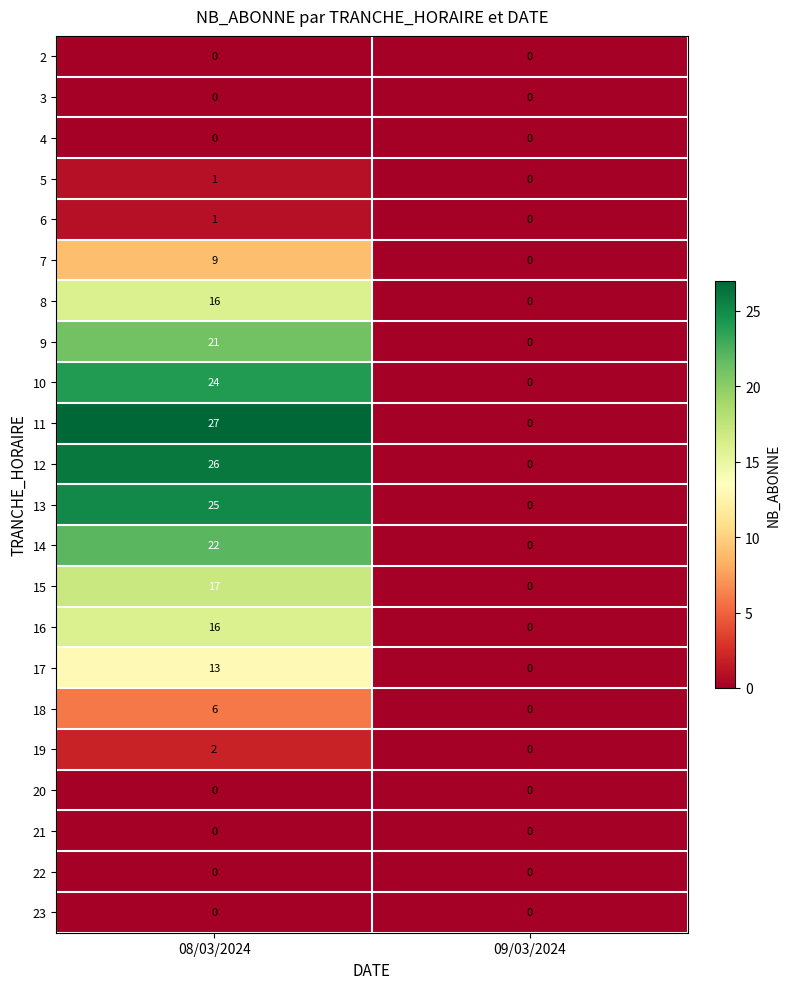

At which label is 13 closest to 12?

09/03/2024